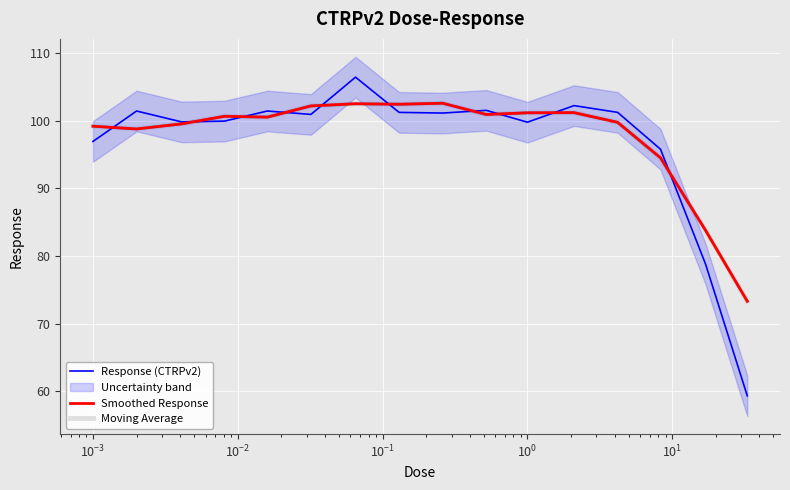

What is the difference between the second highest and minimum values in the Moving Average series?

29.2